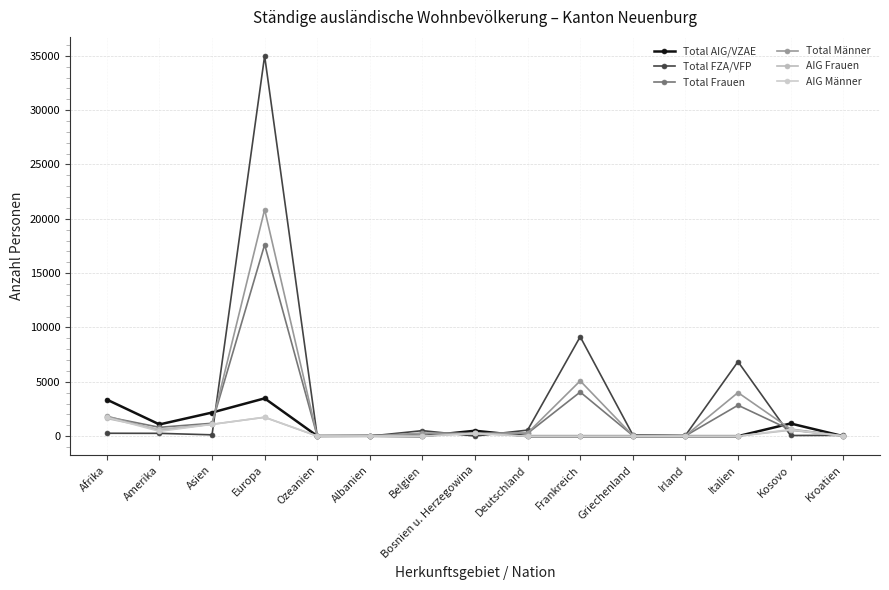

What is the difference between the maximum and minimum values in the Total FZA/VFP series?

34987